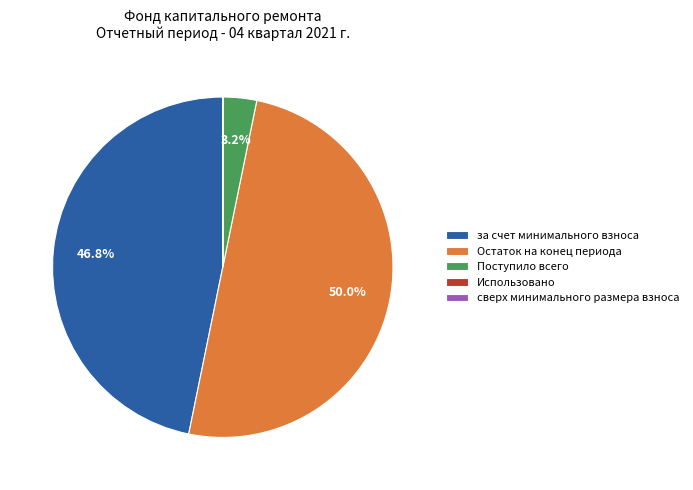

Between Поступило всего and за счет минимального взноса, which is larger?

за счет минимального взноса